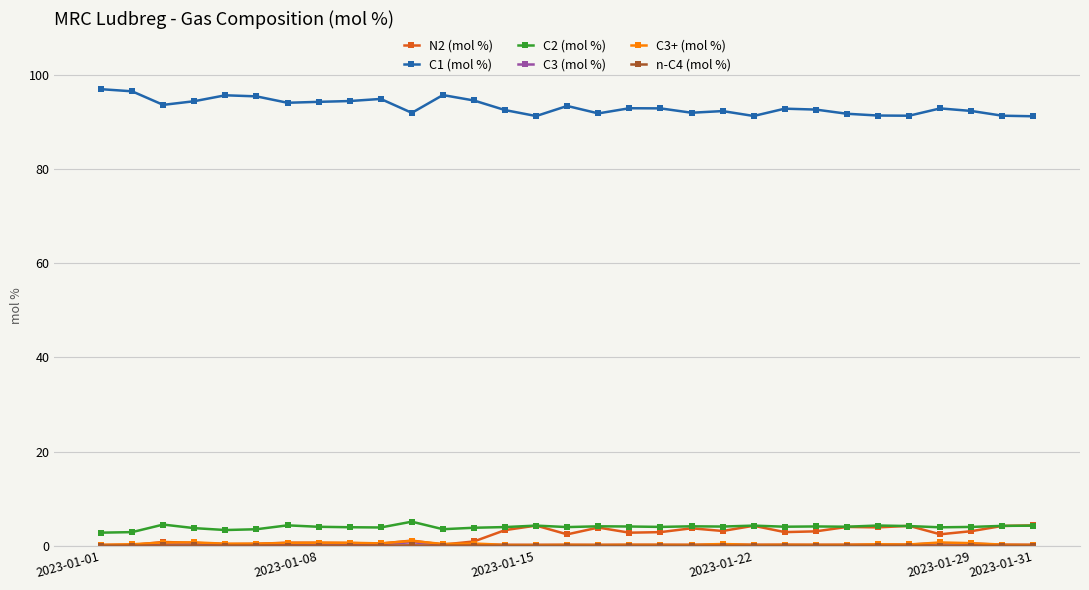

At how many categories does at least one series exceed 71?

31